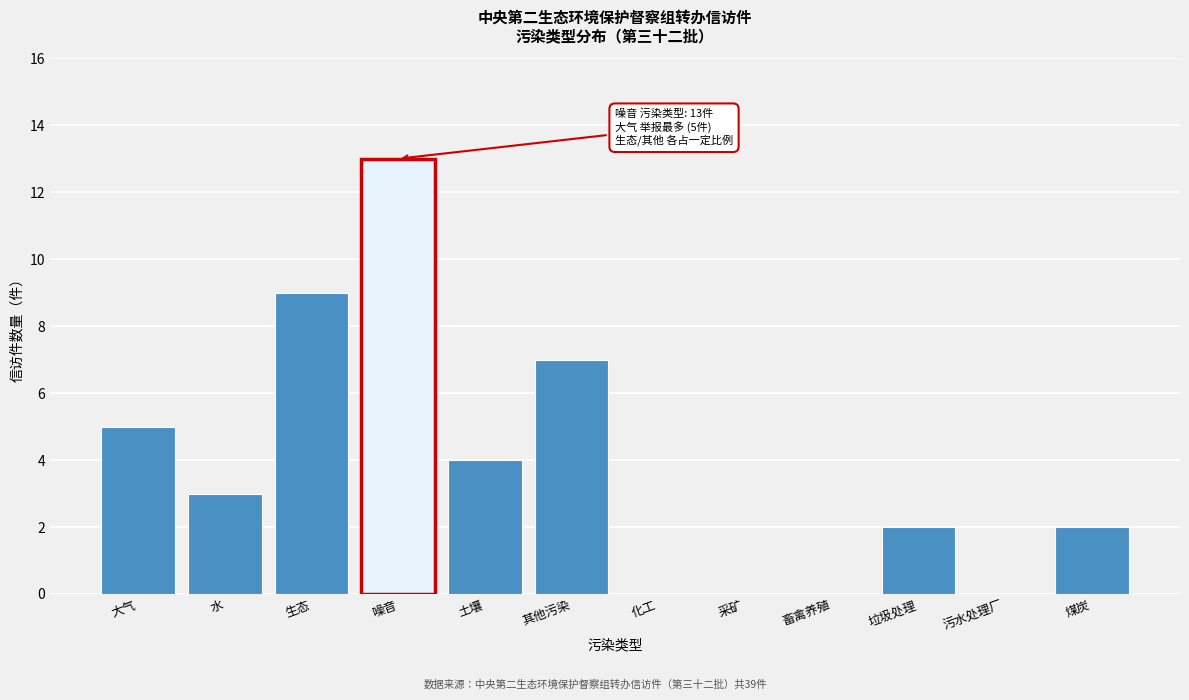

Reading left to right, what are all the values shown in this chart?

大气=5	水=3	生态=9	噪音=13	土壤=4	其他污染=7	化工=0	采矿=0	畜禽养殖=0	垃圾处理=2	污水处理厂=0	煤炭=2